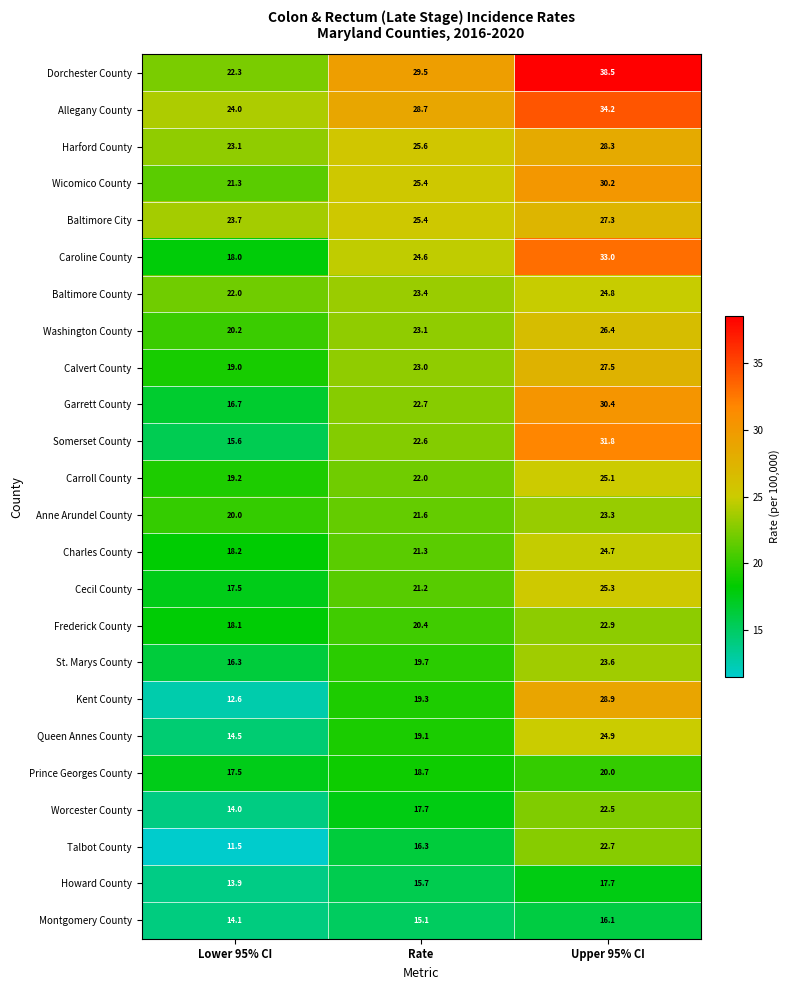

How many Caroline County values are between 18 and 33?

3